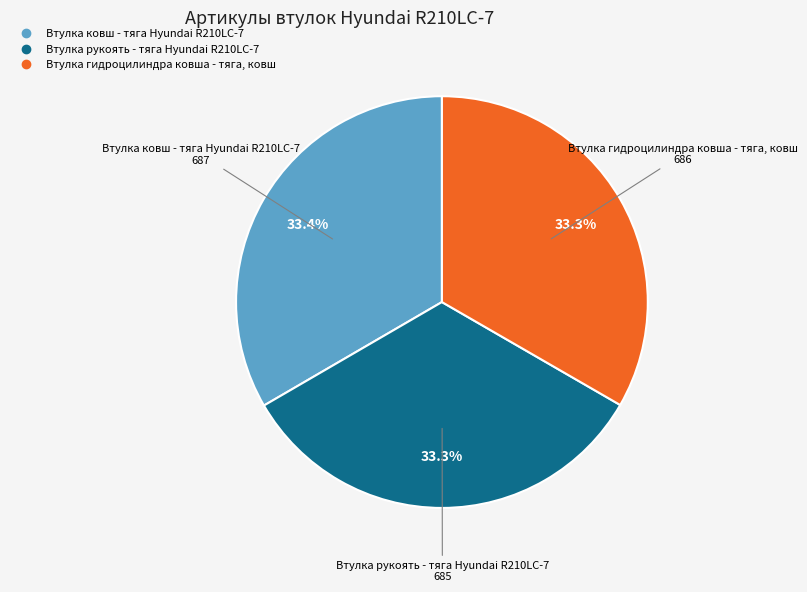

How many segments does this pie chart have?

3